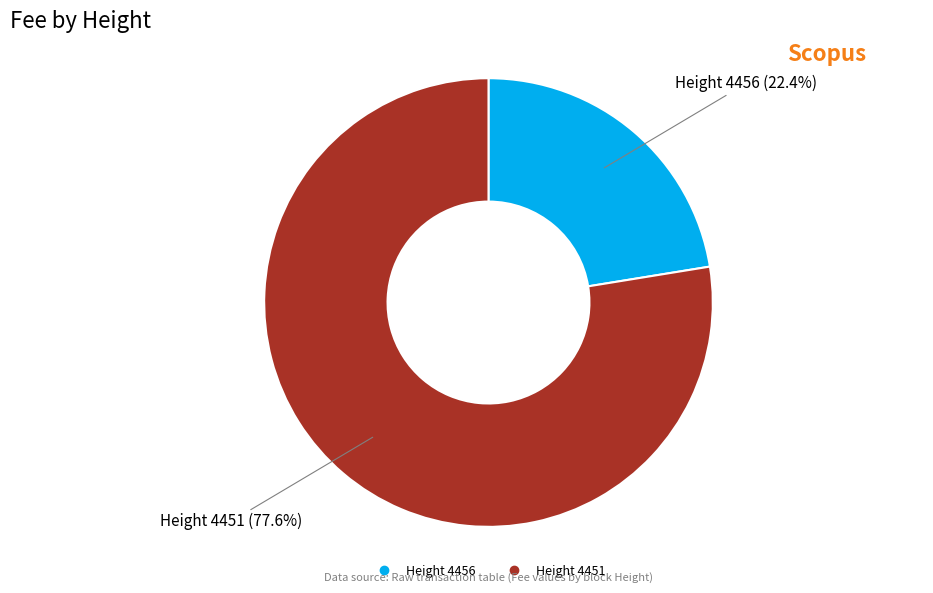

To the nearest percent, what is the difference between the largest and smallest slice percentages?

55%